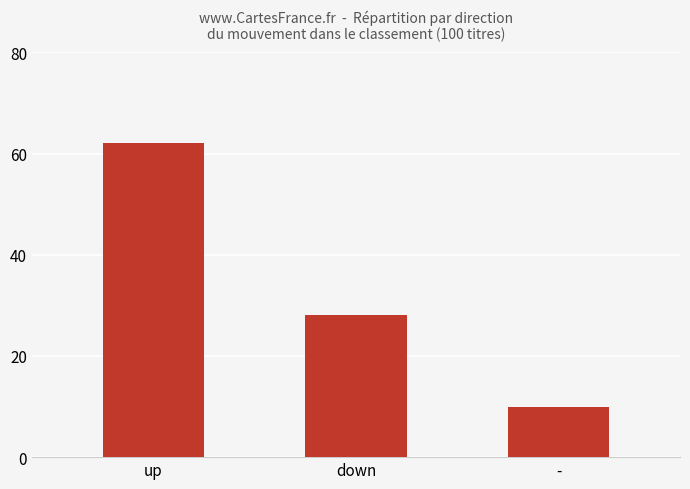

What is the value of the 3rd bar from the left?

10